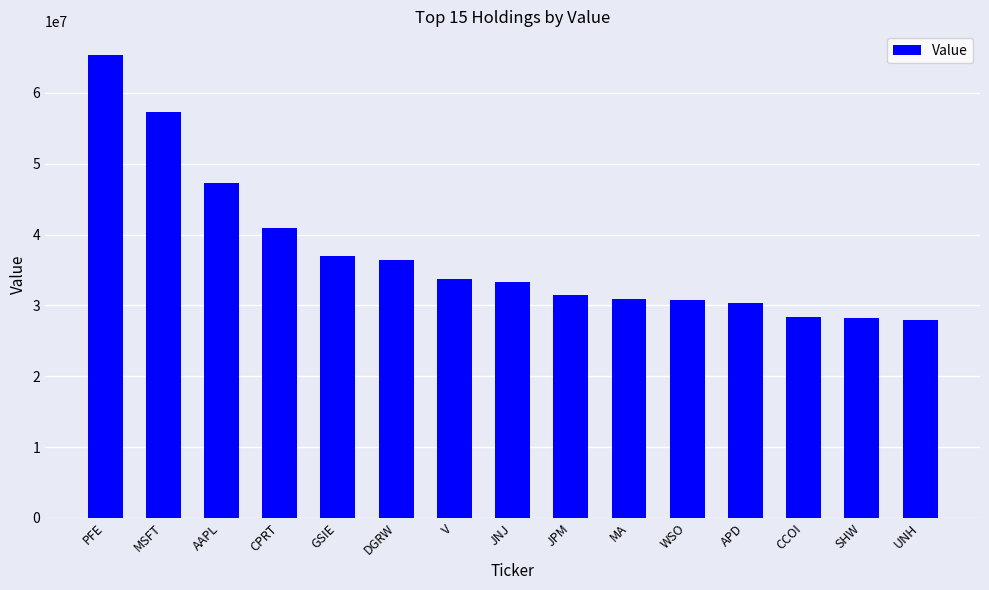

What is the sum of all values?

559312000